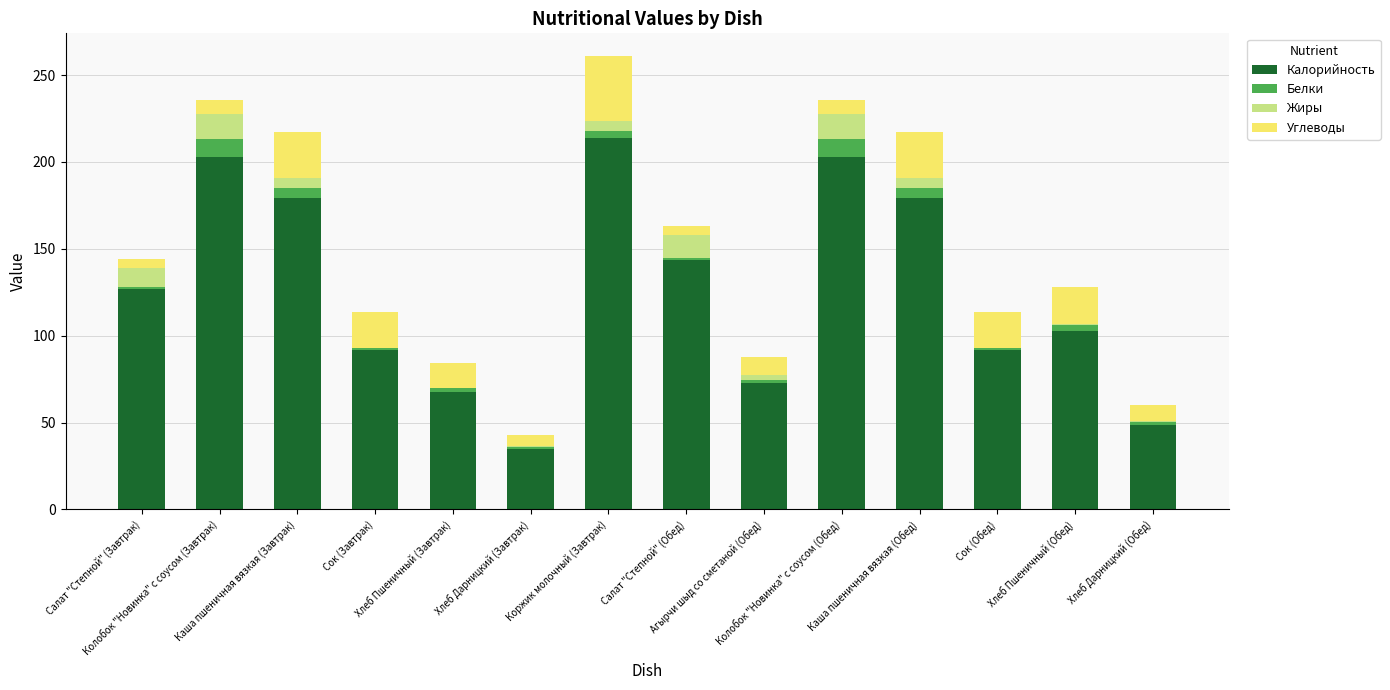

What is the maximum value for Калорийность?

213.9